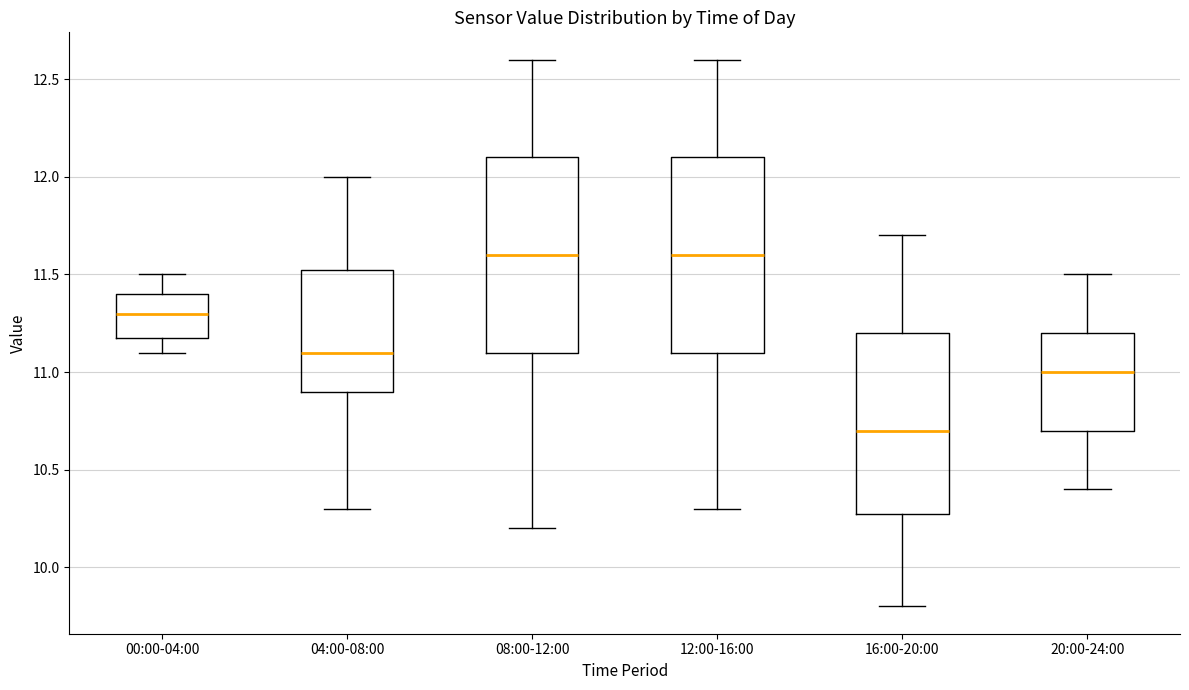

Reading left to right, transcribe this box plot: for each box, give where its median line is, the range the box spans, and where its two whiskers end, as read against the y-axis. The values are not printed on the chart, so give them approximately, as read against the axis.

00:00-04:00: median 11.30, box 11.20 to 11.40, whiskers 11.10 to 11.50
04:00-08:00: median 11.10, box 10.90 to 11.55, whiskers 10.30 to 12.00
08:00-12:00: median 11.60, box 11.10 to 12.10, whiskers 10.20 to 12.60
12:00-16:00: median 11.60, box 11.10 to 12.10, whiskers 10.30 to 12.60
16:00-20:00: median 10.70, box 10.30 to 11.20, whiskers 9.80 to 11.70
20:00-24:00: median 11.00, box 10.70 to 11.20, whiskers 10.40 to 11.50